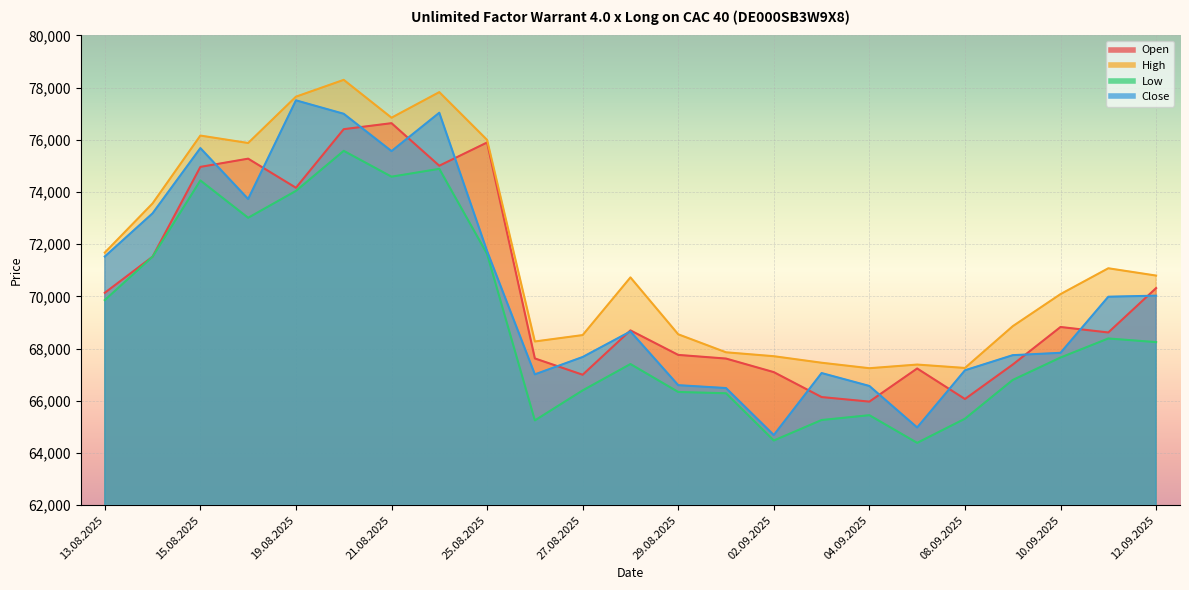

After their last crossing, which series has the higher values: Close or Open?

Open